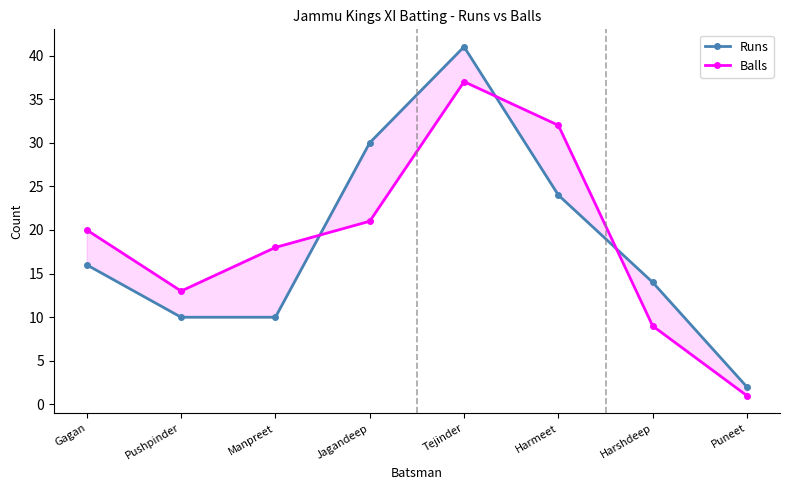

Which category has the lowest value in the Runs series?

Puneet